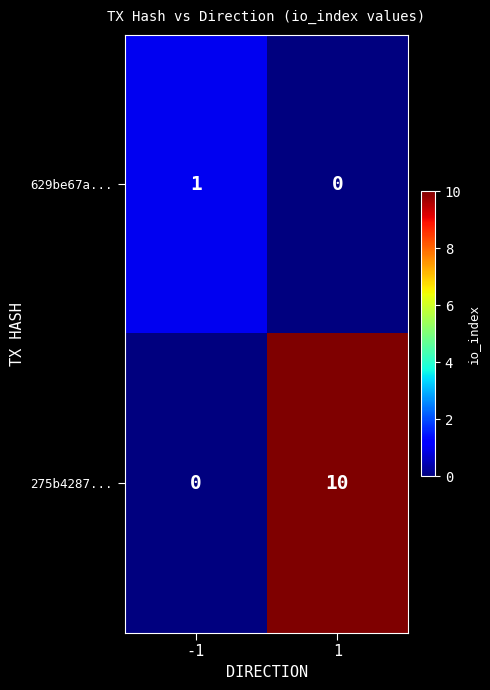

How many series are shown in this chart?

2